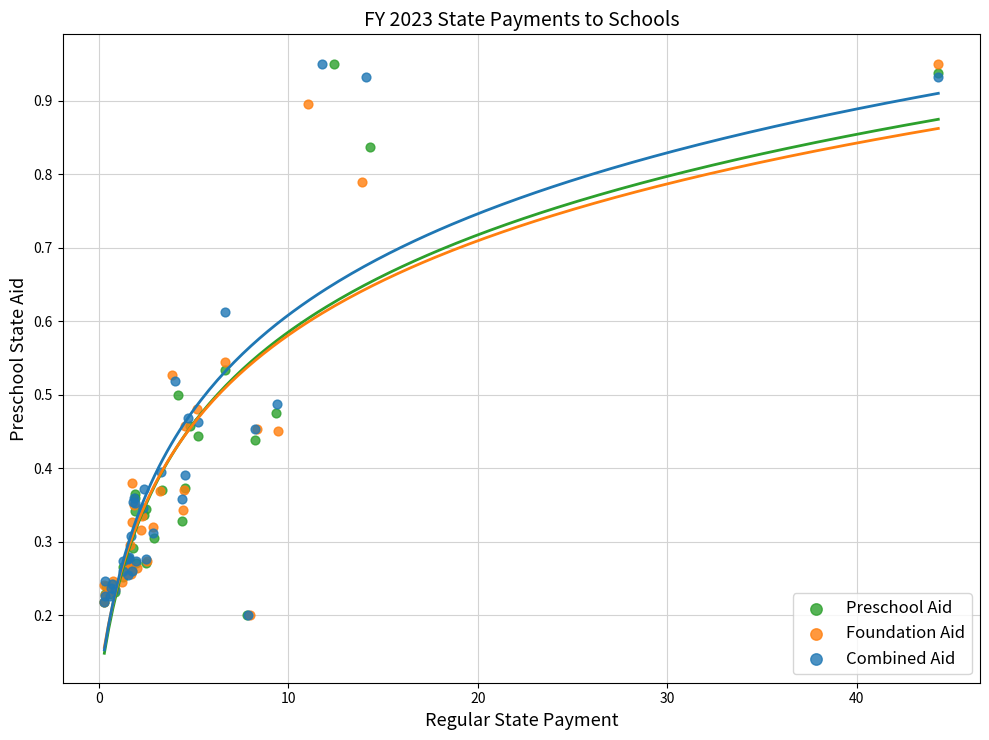

What are all the series names shown in the legend?

Preschool Aid, Foundation Aid, Combined Aid